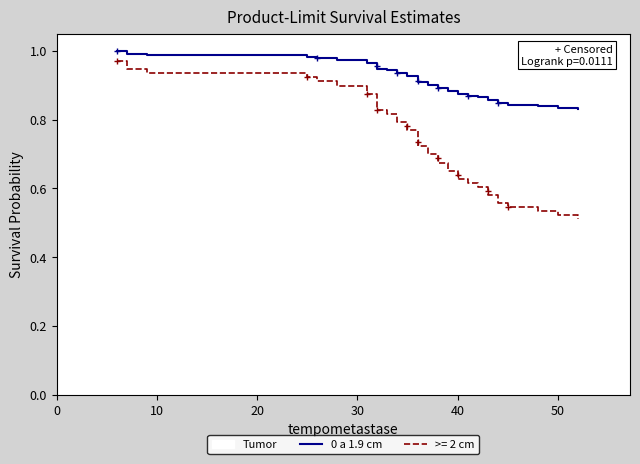

What is the average value?

0.9